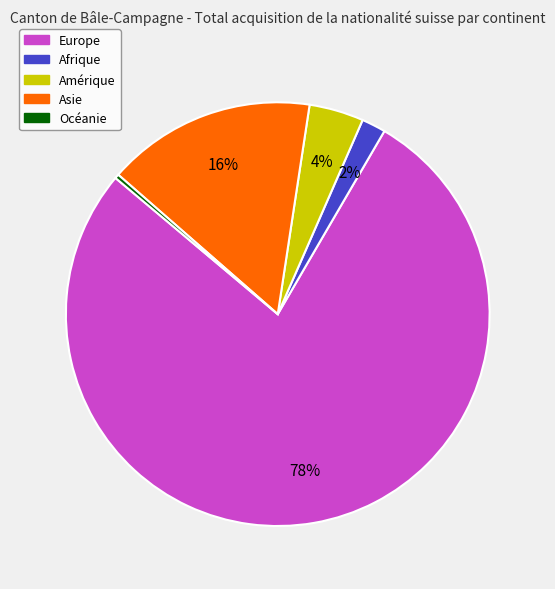

Do Europe and Amérique together represent more than half of the pie?

Yes